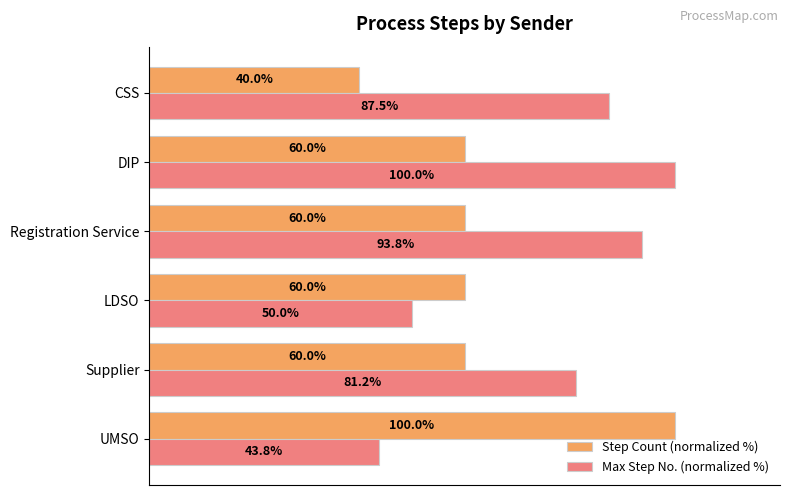

Which series has the largest range (max minus min)?

Step Count (normalized %)